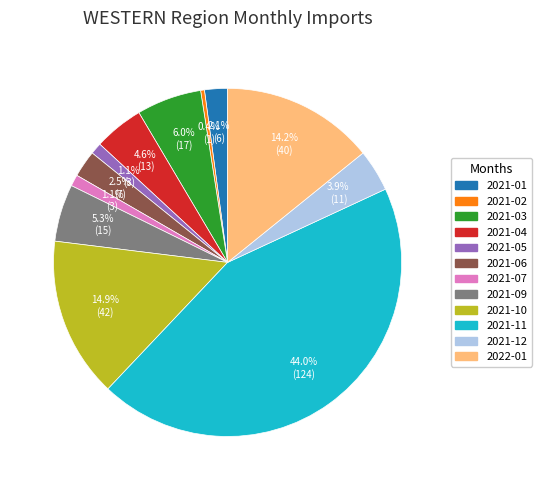

To the nearest percent, what percentage of the pie is 2021-01?

2%